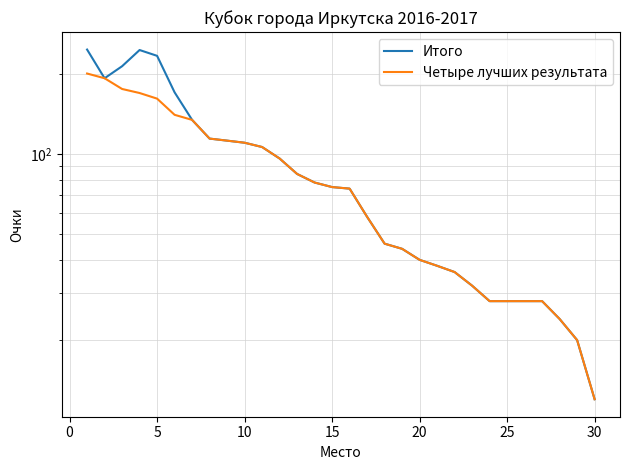

Reading right to left, extract all data points from this chart.

Итого: 12	20	24	28	28	28	28	32	36	38	40	44	46	58	74	75	78	84	96	106	110	112	114	134	170	233	245	213	192	246
Четыре лучших результата: 12	20	24	28	28	28	28	32	36	38	40	44	46	58	74	75	78	84	96	106	110	112	114	134	140	161	169	175	192	200